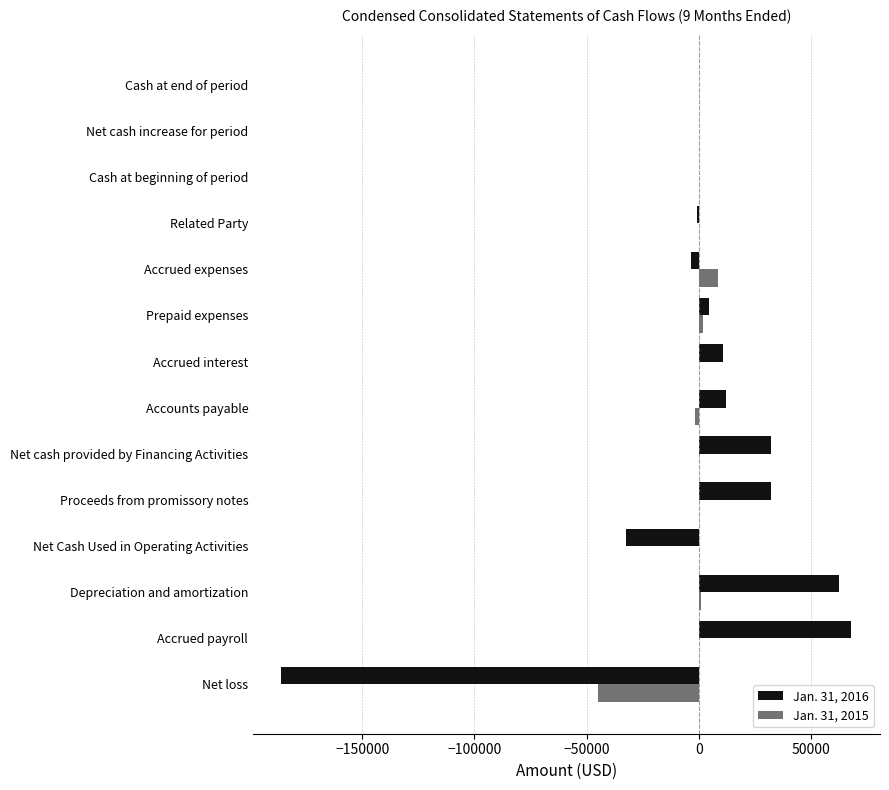

The Jan. 31, 2015 series shows -45105 at Net loss. True or false?

True